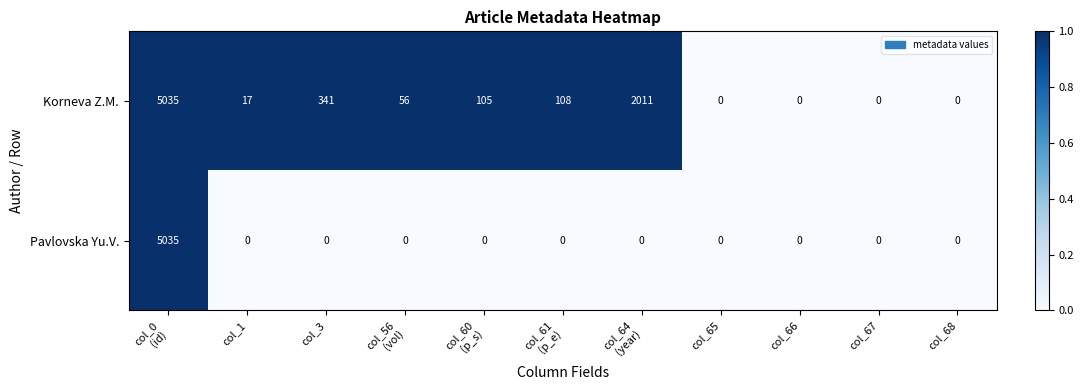

The Pavlovska Yu.V. series shows 1 at col_56 (vol). True or false?

False